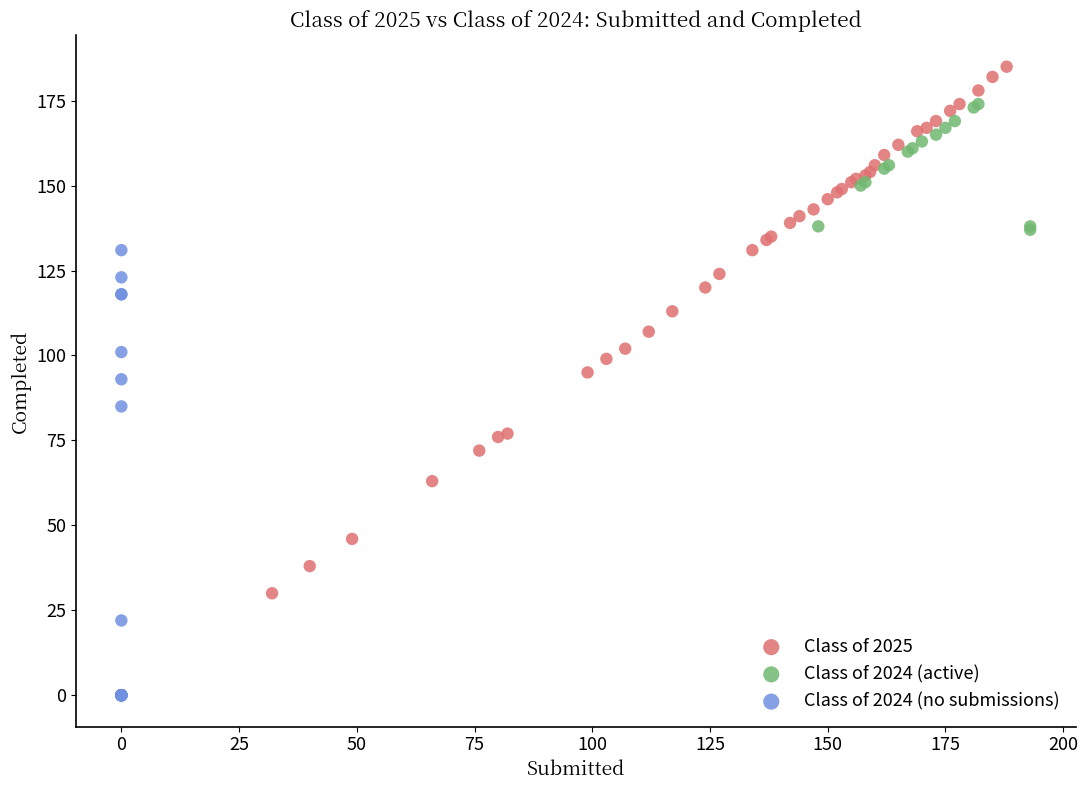

Which series has the widest spread of Y values?

Class of 2025